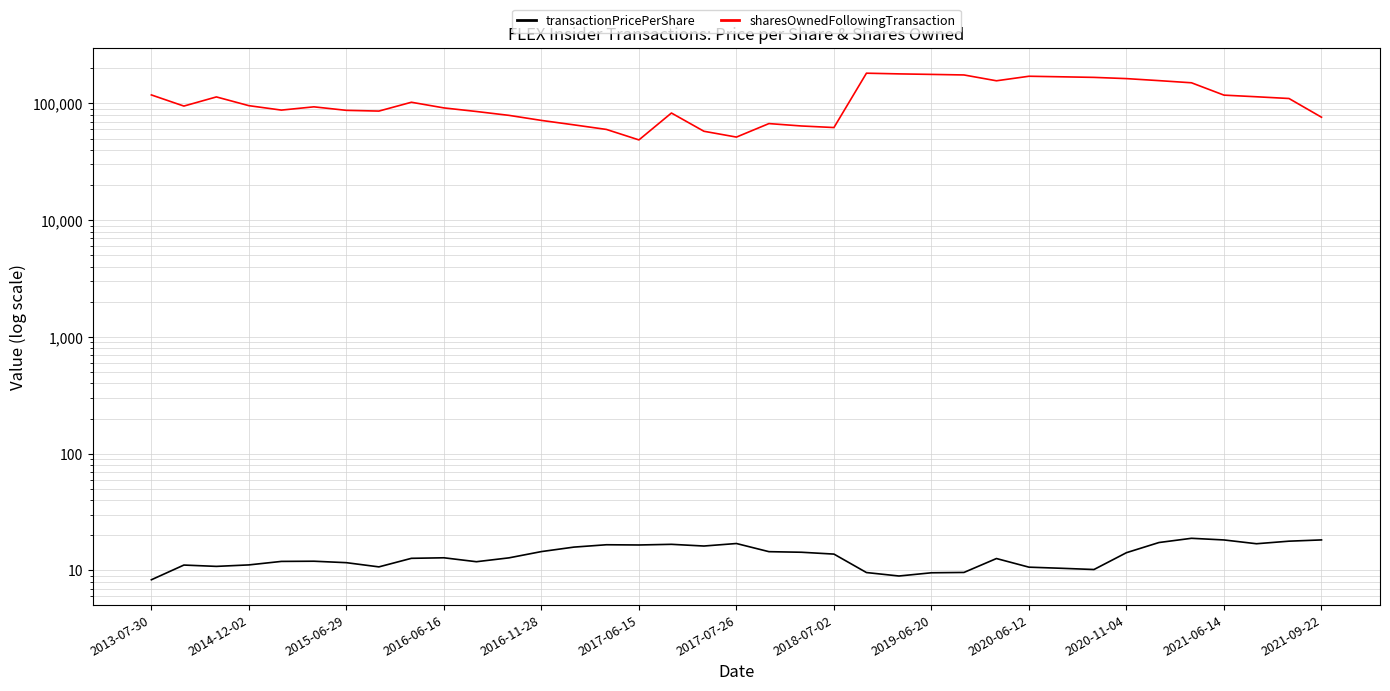

What is the difference between the maximum and minimum values in the sharesOwnedFollowingTransaction series?

132769.0